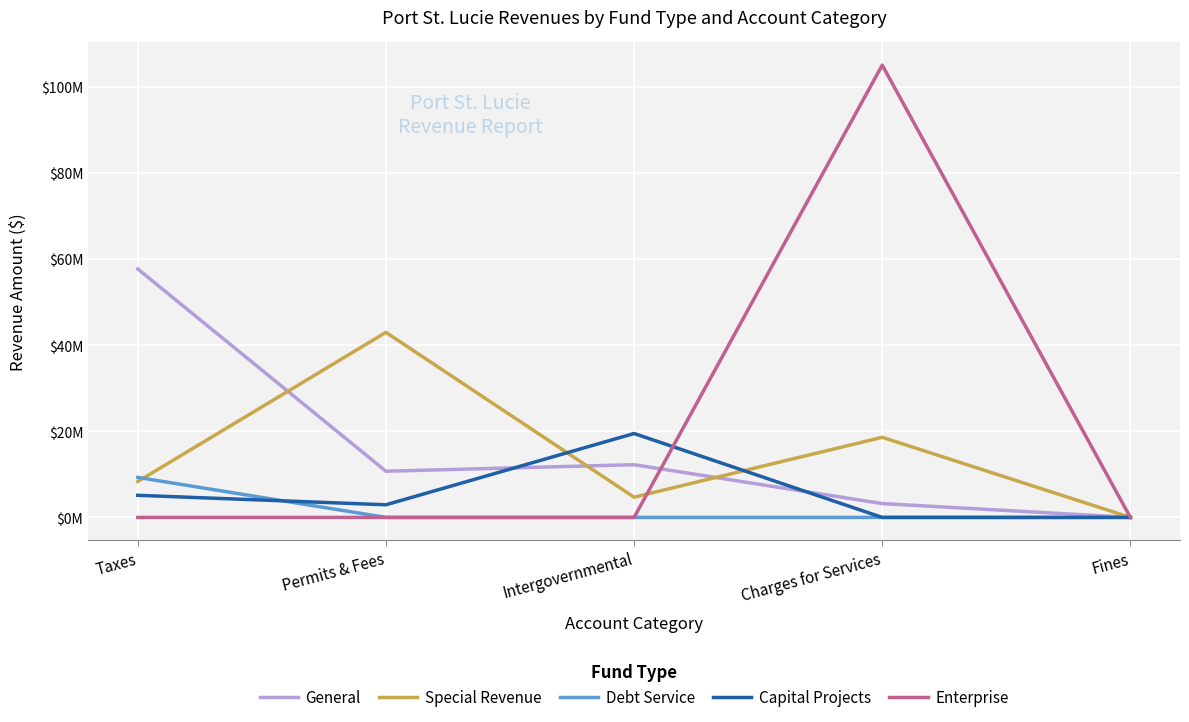

What are all the series names shown in the legend?

General, Special Revenue, Debt Service, Capital Projects, Enterprise